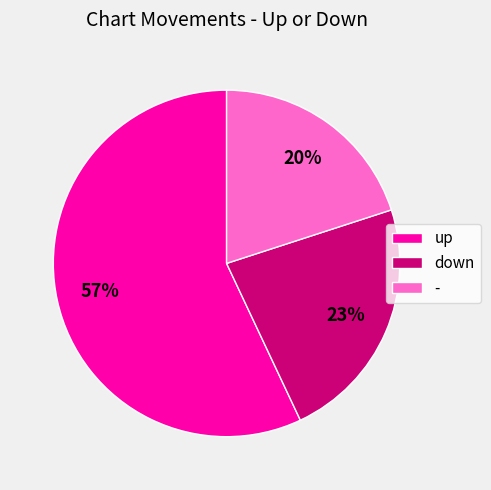

Is - the majority of the pie?

No